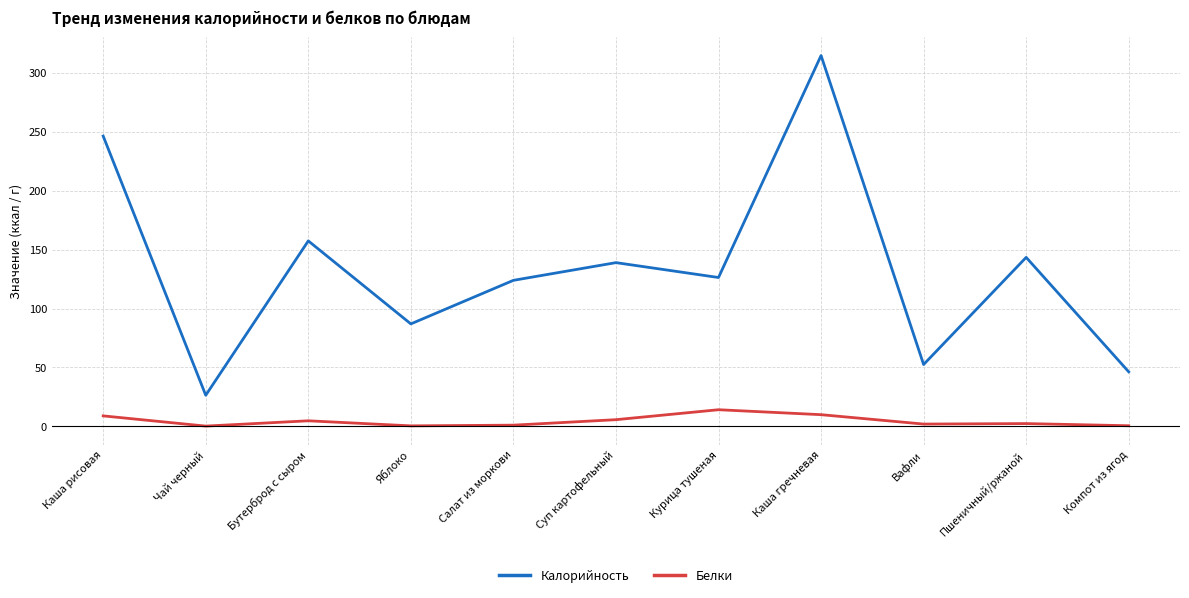

How many interior local peaks does the Калорийность series have?

4